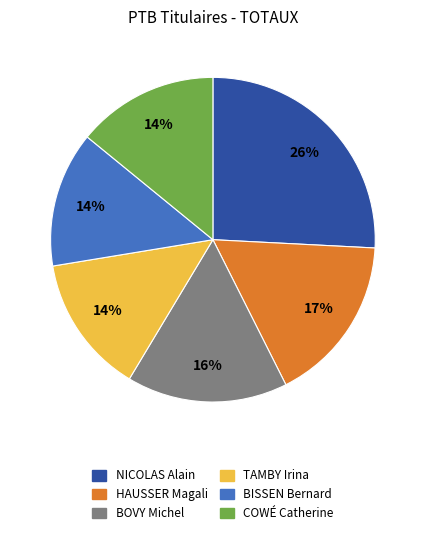

Do TAMBY Irina and BISSEN Bernard together represent more than half of the pie?

No